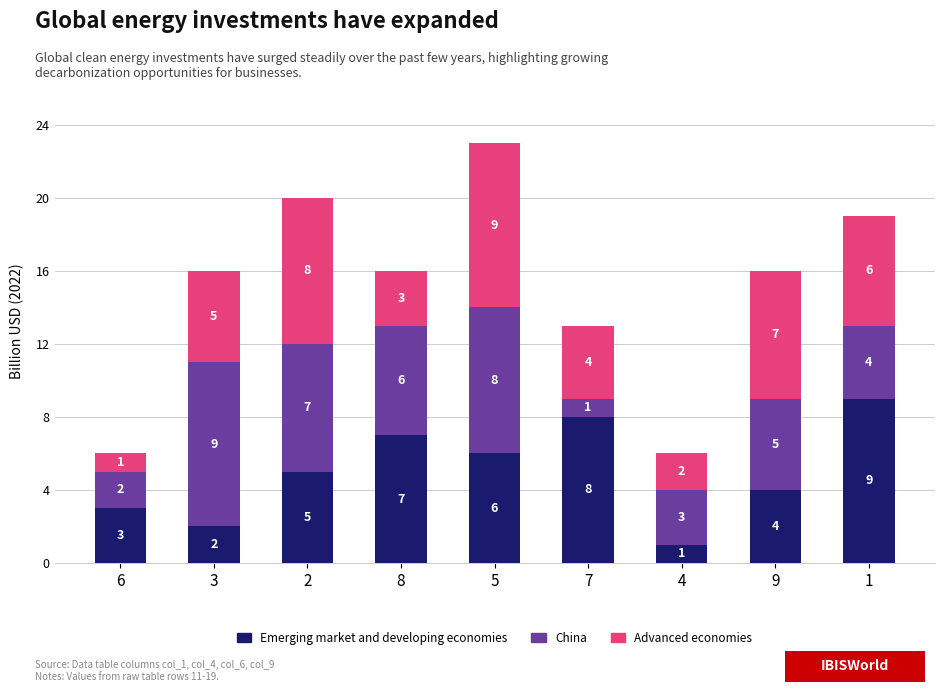

What is the highest value of the Emerging market and developing economies series?

9